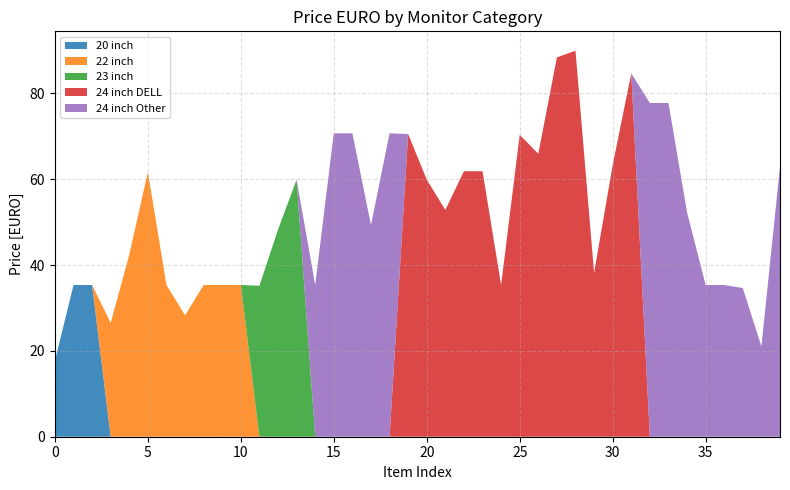

Reading right to left, extract all data points from this chart.

20 inch: 471684=0.0	472042-11=0.0	478050=0.0	A463664-11=0.0	A463662=0.0	455128-9587=0.0	455128-2269=0.0	455128-9587_1=0.0	469340=0.0	467028V40=0.0	476414=0.0	476412=0.0	465456-8504=0.0	465456V40=0.0	465456=0.0	A463668=0.0	465454-9566=0.0	465454-9731=0.0	465454V40=0.0	465454=0.0	ABCA225538-1=0.0	474116=0.0	474190V1=0.0	474108=0.0	474112=0.0	A463634=0.0	465430=0.0	465408=0.0	465726=0.0	A463636=0.0	A463618=0.0	A463652=0.0	476044=0.0	A463614=0.0	465442=0.0	461518=0.0	225542=0.0	A463596=35.3	A463606=35.3	421950=17.7
22 inch: 471684=0.0	472042-11=0.0	478050=0.0	A463664-11=0.0	A463662=0.0	455128-9587=0.0	455128-2269=0.0	455128-9587_1=0.0	469340=0.0	467028V40=0.0	476414=0.0	476412=0.0	465456-8504=0.0	465456V40=0.0	465456=0.0	A463668=0.0	465454-9566=0.0	465454-9731=0.0	465454V40=0.0	465454=0.0	ABCA225538-1=0.0	474116=0.0	474190V1=0.0	474108=0.0	474112=0.0	A463634=0.0	465430=0.0	465408=0.0	465726=0.0	A463636=35.3	A463618=35.3	A463652=35.3	476044=28.3	A463614=35.3	465442=61.7	461518=42.4	225542=26.5	A463596=0.0	A463606=0.0	421950=0.0
23 inch: 471684=0.0	472042-11=0.0	478050=0.0	A463664-11=0.0	A463662=0.0	455128-9587=0.0	455128-2269=0.0	455128-9587_1=0.0	469340=0.0	467028V40=0.0	476414=0.0	476412=0.0	465456-8504=0.0	465456V40=0.0	465456=0.0	A463668=0.0	465454-9566=0.0	465454-9731=0.0	465454V40=0.0	465454=0.0	ABCA225538-1=0.0	474116=0.0	474190V1=0.0	474108=0.0	474112=0.0	A463634=0.0	465430=59.9	465408=48.2	465726=35.2	A463636=0.0	A463618=0.0	A463652=0.0	476044=0.0	A463614=0.0	465442=0.0	461518=0.0	225542=0.0	A463596=0.0	A463606=0.0	421950=0.0
24 inch DELL: 471684=0.0	472042-11=0.0	478050=0.0	A463664-11=0.0	A463662=0.0	455128-9587=0.0	455128-2269=0.0	455128-9587_1=0.0	469340=84.6	467028V40=63.3	476414=38.2	476412=89.9	465456-8504=88.4	465456V40=65.9	465456=70.3	A463668=35.3	465454-9566=61.8	465454-9731=61.8	465454V40=52.8	465454=59.9	ABCA225538-1=70.5	474116=0.0	474190V1=0.0	474108=0.0	474112=0.0	A463634=0.0	465430=0.0	465408=0.0	465726=0.0	A463636=0.0	A463618=0.0	A463652=0.0	476044=0.0	A463614=0.0	465442=0.0	461518=0.0	225542=0.0	A463596=0.0	A463606=0.0	421950=0.0
24 inch Other: 471684=62.9	472042-11=21.0	478050=34.6	A463664-11=35.3	A463662=35.3	455128-9587=52.3	455128-2269=77.7	455128-9587_1=77.7	469340=0.0	467028V40=0.0	476414=0.0	476412=0.0	465456-8504=0.0	465456V40=0.0	465456=0.0	A463668=0.0	465454-9566=0.0	465454-9731=0.0	465454V40=0.0	465454=0.0	ABCA225538-1=0.0	474116=70.7	474190V1=49.3	474108=70.7	474112=70.7	A463634=35.3	465430=0.0	465408=0.0	465726=0.0	A463636=0.0	A463618=0.0	A463652=0.0	476044=0.0	A463614=0.0	465442=0.0	461518=0.0	225542=0.0	A463596=0.0	A463606=0.0	421950=0.0
Qty: 471684=49.0	472042-11=1.0	478050=3.0	A463664-11=2.0	A463662=1.0	455128-9587=47.0	455128-2269=3.0	455128-9587_1=60.0	469340=1.0	467028V40=2.0	476414=2.0	476412=3.0	465456-8504=2.0	465456V40=5.0	465456=215.0	A463668=1.0	465454-9566=8.0	465454-9731=3.0	465454V40=10.0	465454=93.0	ABCA225538-1=1.0	474116=4.0	474190V1=252.0	474108=3.0	474112=1.0	A463634=1.0	465430=1.0	465408=116.0	465726=5.0	A463636=1.0	A463618=1.0	A463652=1.0	476044=3.0	A463614=1.0	465442=6.0	461518=387.0	225542=18.0	A463596=1.0	A463606=1.0	421950=34.0